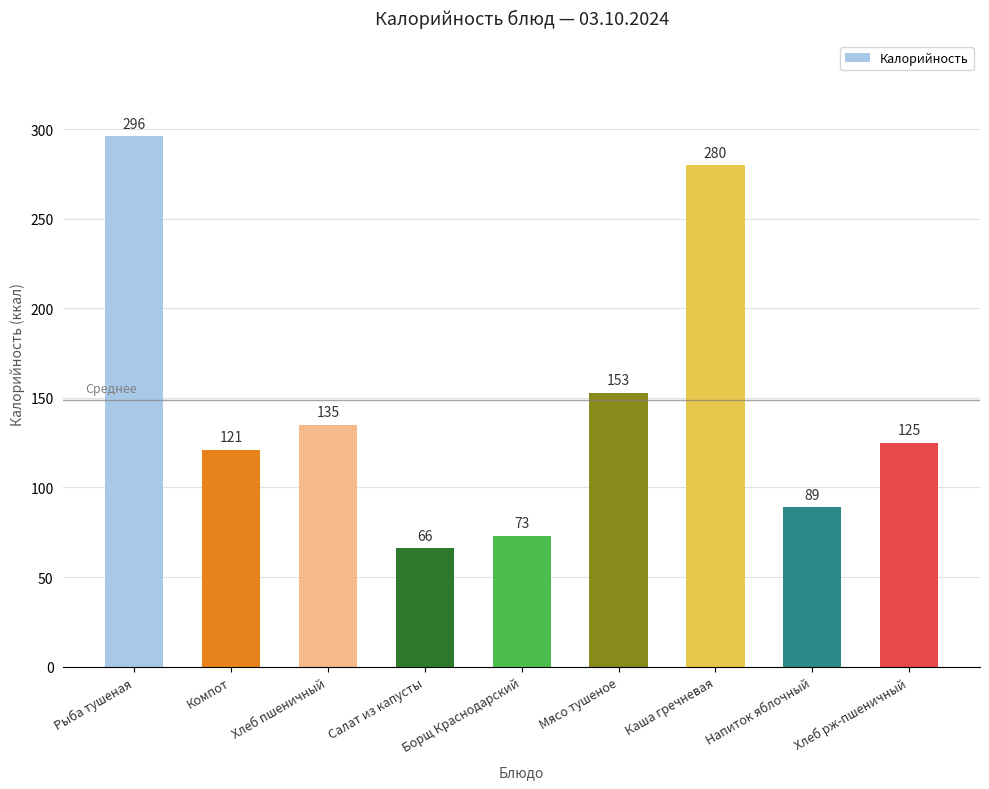

What is the average value?

149